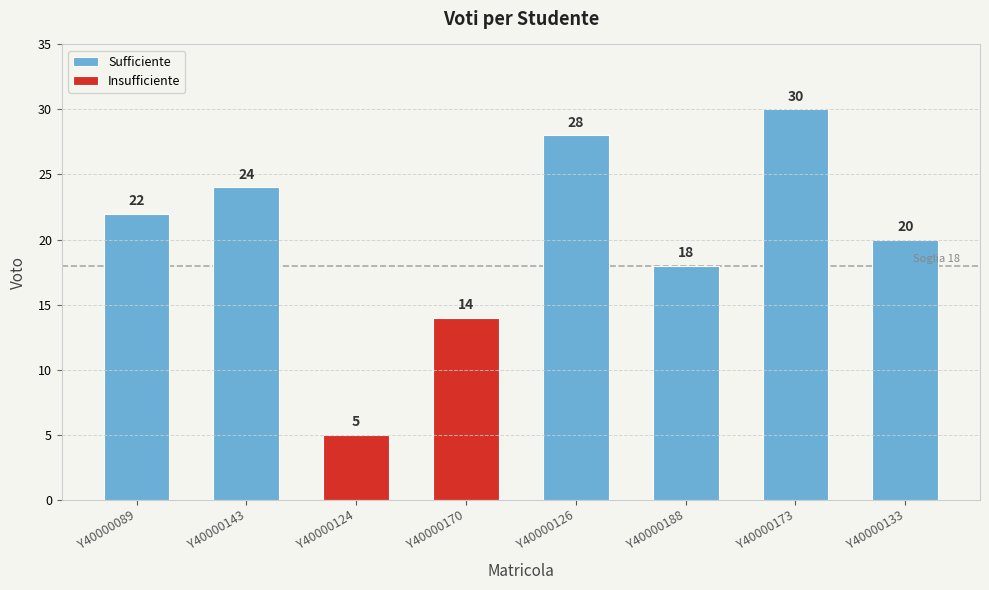

How many values are below 22?

4